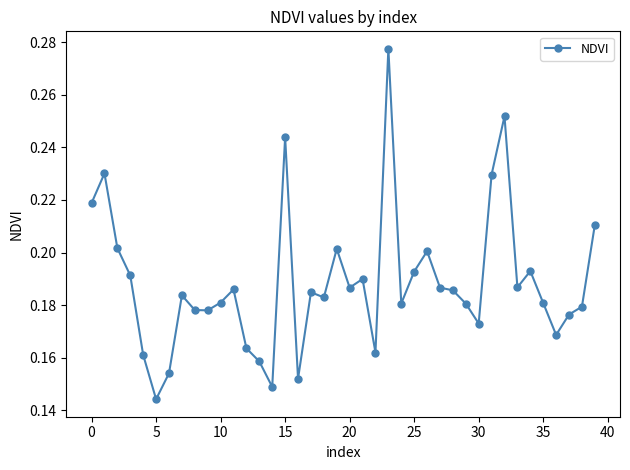

Is this an area chart (filled region under the line)?

No